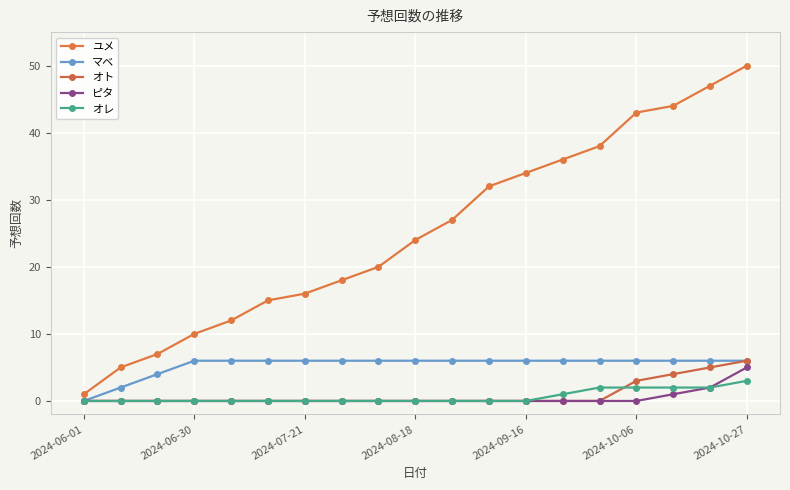

Which label corresponds to the smallest value in the chart?

2024-06-01